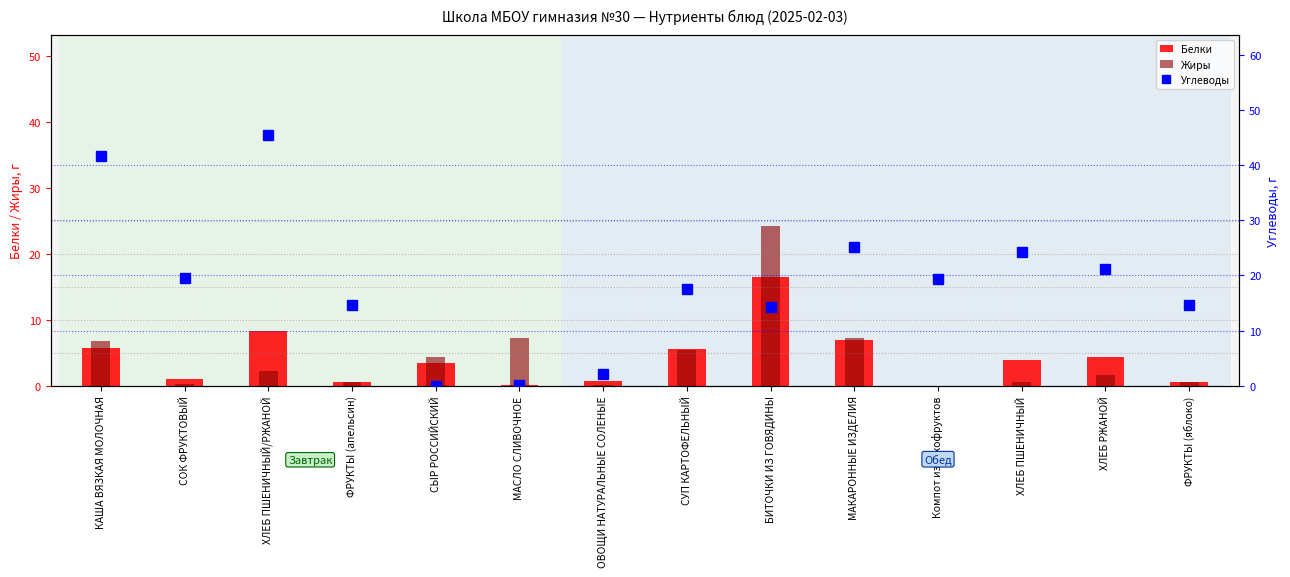

Which label corresponds to the largest value in the chart?

ХЛЕБ ПШЕНИЧНЫЙ/РЖАНОЙ